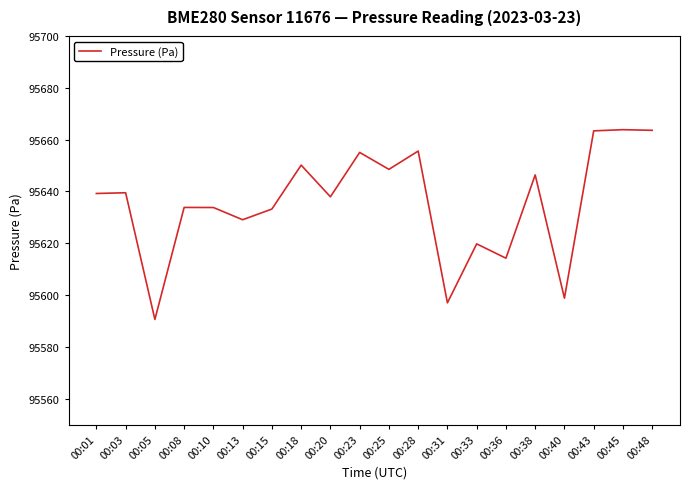

True or false: the data has more than 1 interior local peaks.

True